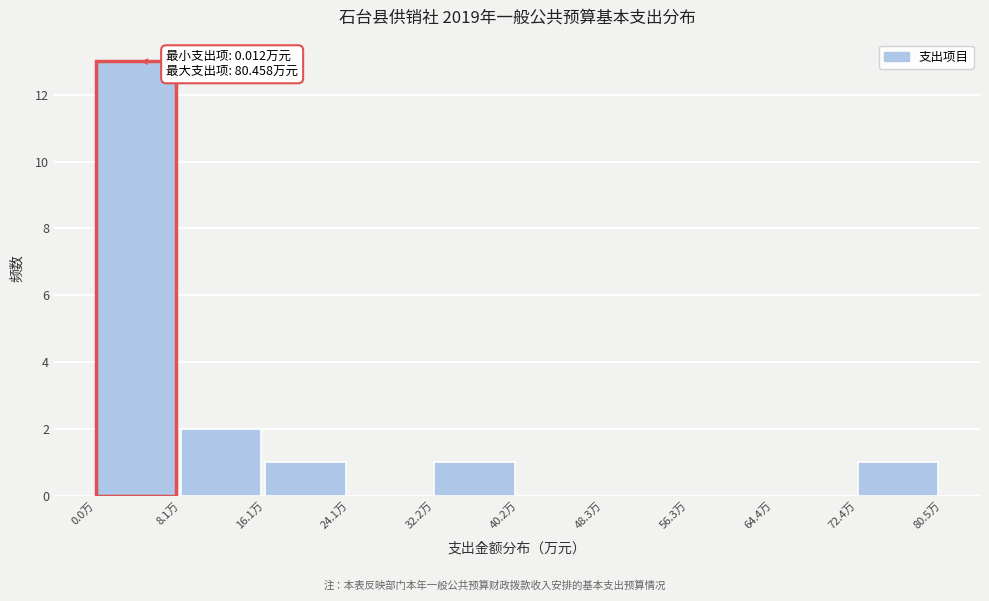

Which range on the x-axis has the tallest bar?

0 to 8